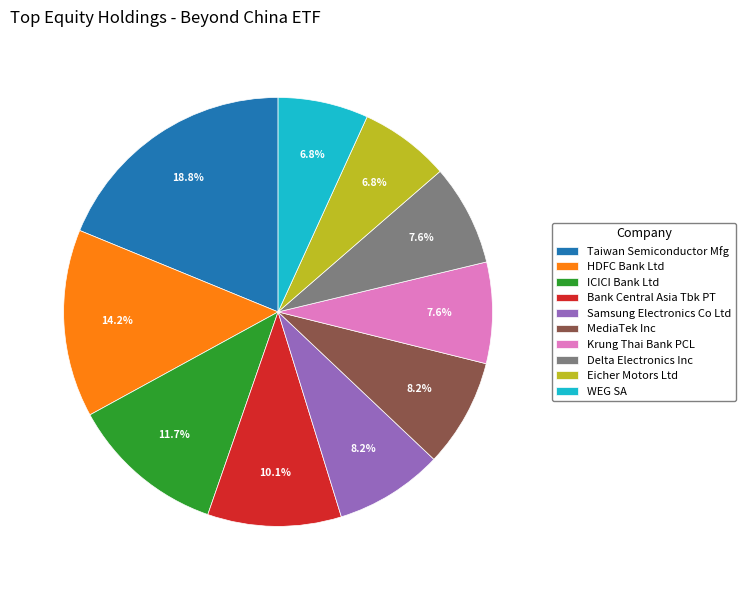

To the nearest percent, what portion does ICICI Bank Ltd represent?

12%